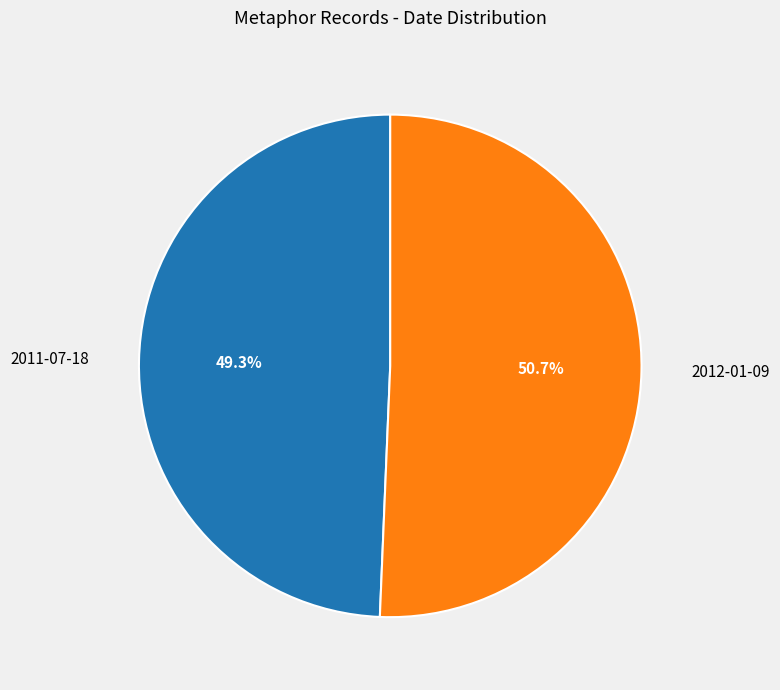

Is there any slice that represents more than half of the pie?

Yes